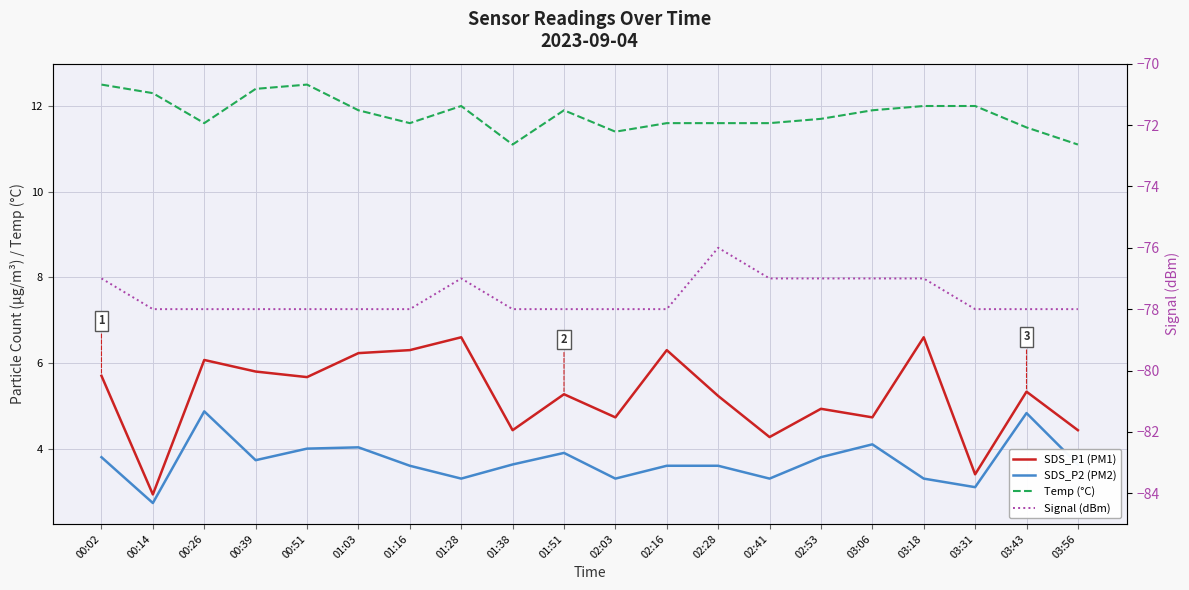

What is the approximate value of Temp (°C) at 02:41?

11.6